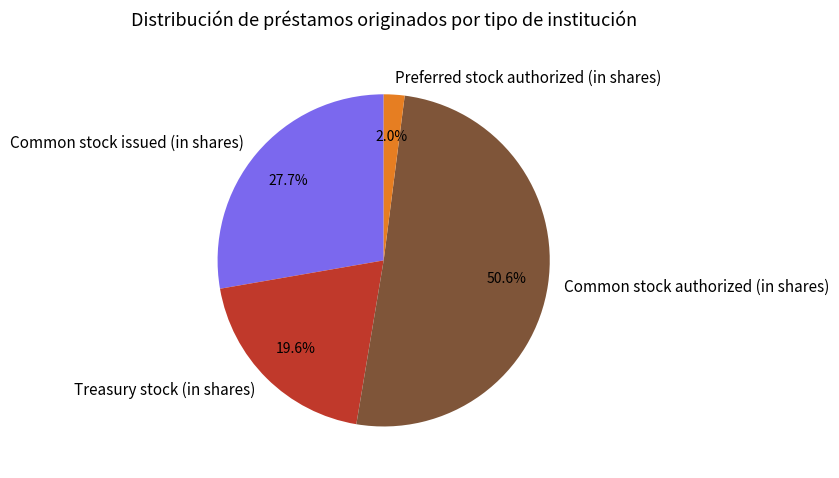

True or false: Common stock authorized (in shares) accounts for 51% of the total.

True